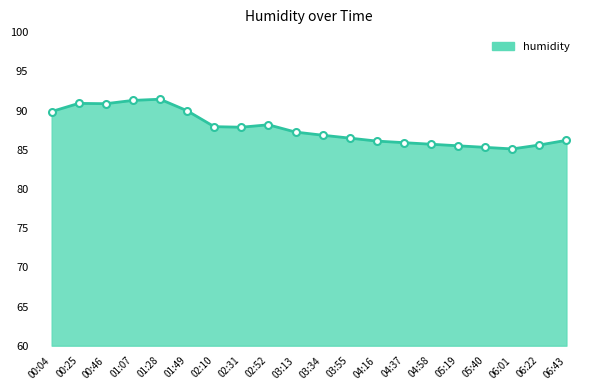

What is the minimum value shown in the chart?

85.1